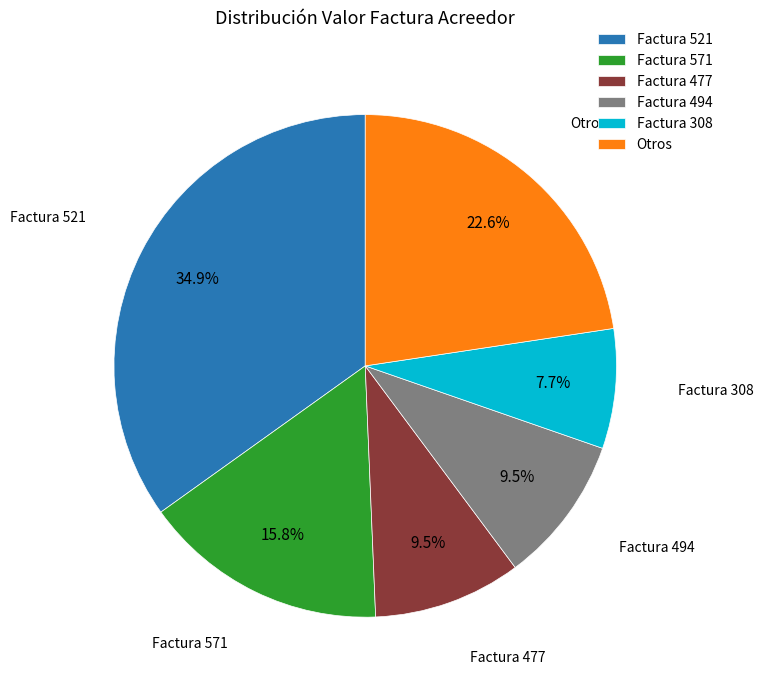

How many segments does this pie chart have?

6